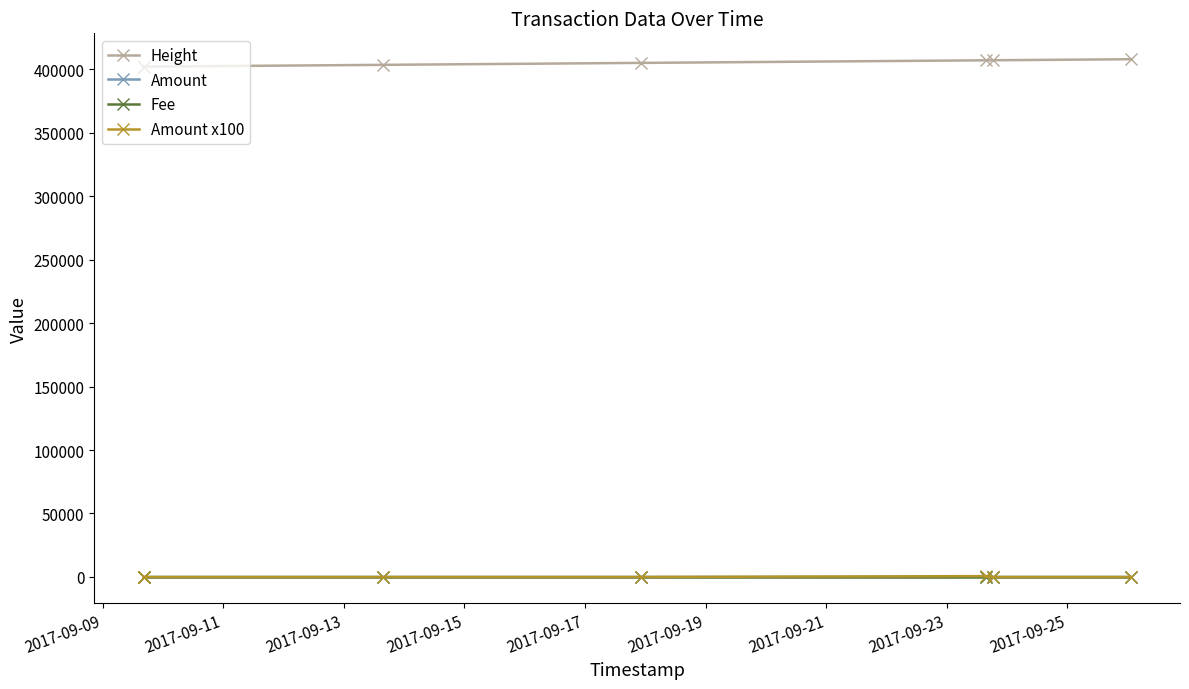

What is the sum of all Amount x100 values?

772.7